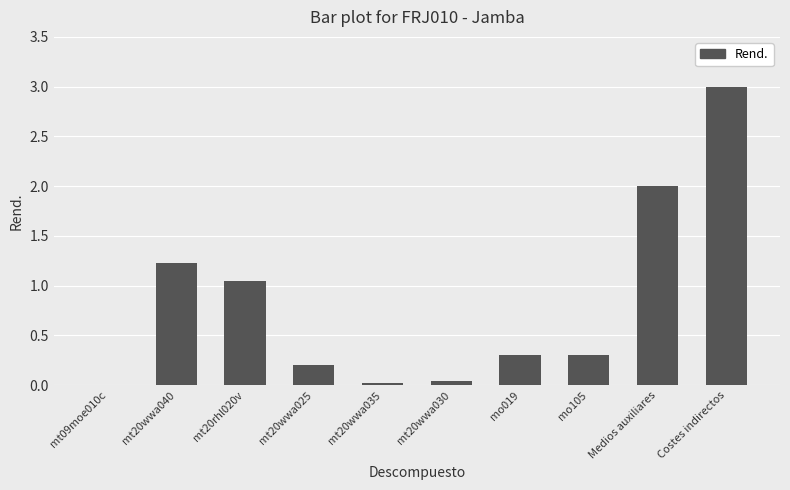

At which category does the chart reach its peak across all series?

Costes indirectos